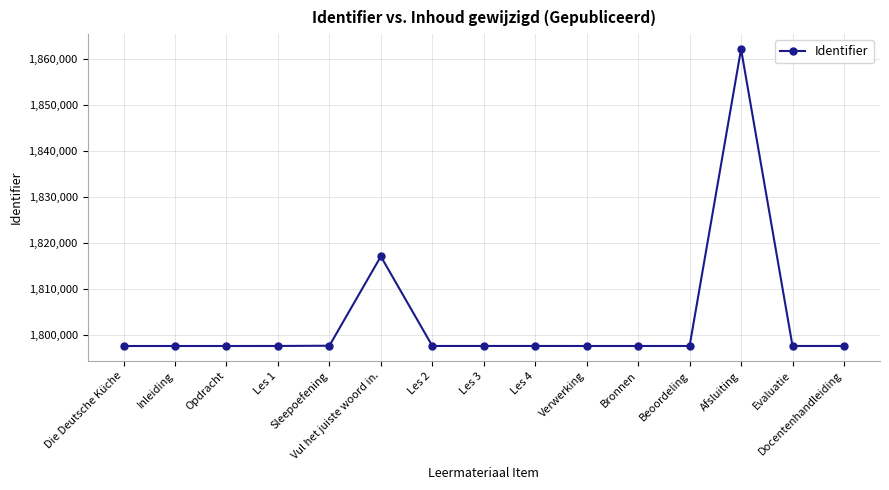

What is the greatest value displayed?

1862147